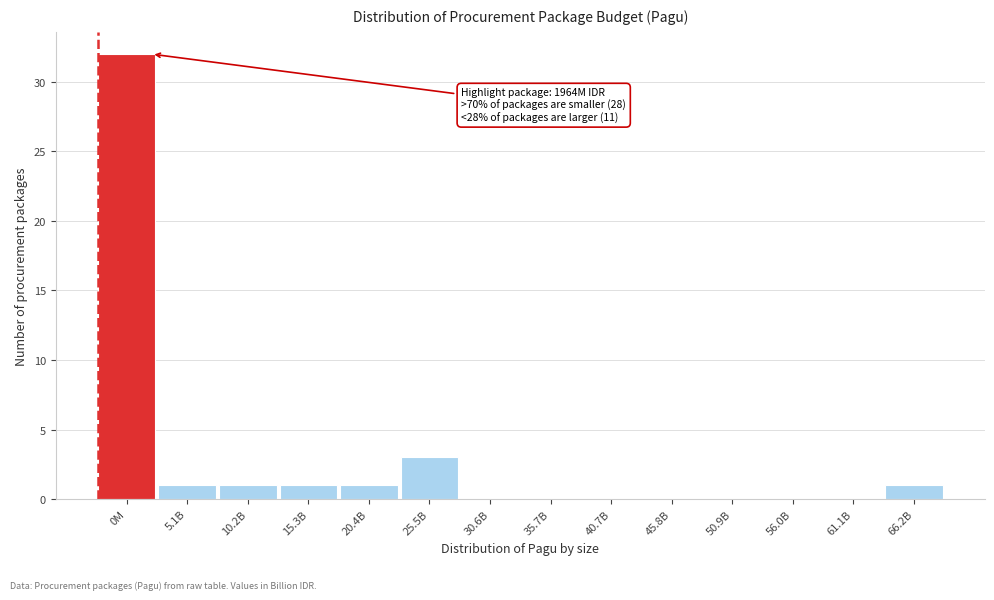

Reading left to right, extract all data points from this chart.

0M=32	5.1B=1	10.2B=1	15.3B=1	20.4B=1	25.5B=3	30.6B=0	35.7B=0	40.7B=0	45.8B=0	50.9B=0	56.0B=0	61.1B=0	66.2B=1